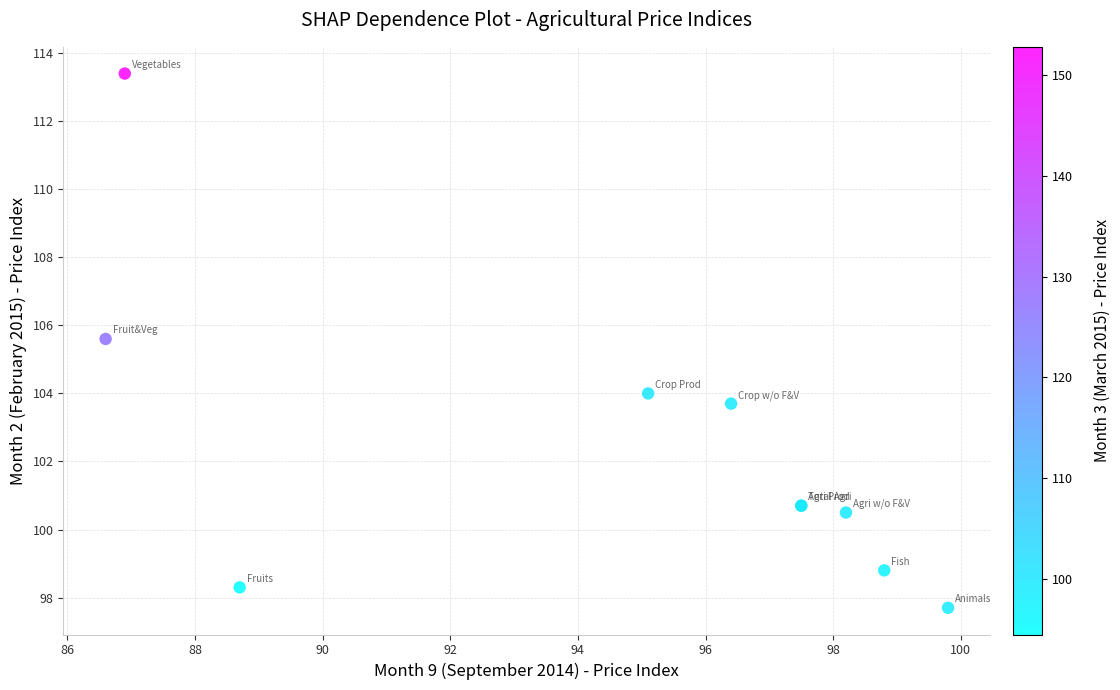

What Y value in the scatter plot is closest to 105?

105.6